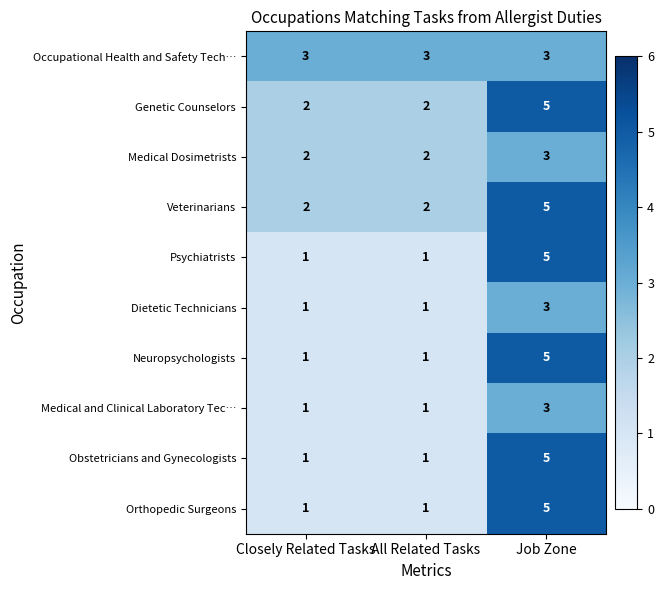

True or false: Occupational Health and Safety Tech… has a value of 1 at Closely Related Tasks.

False